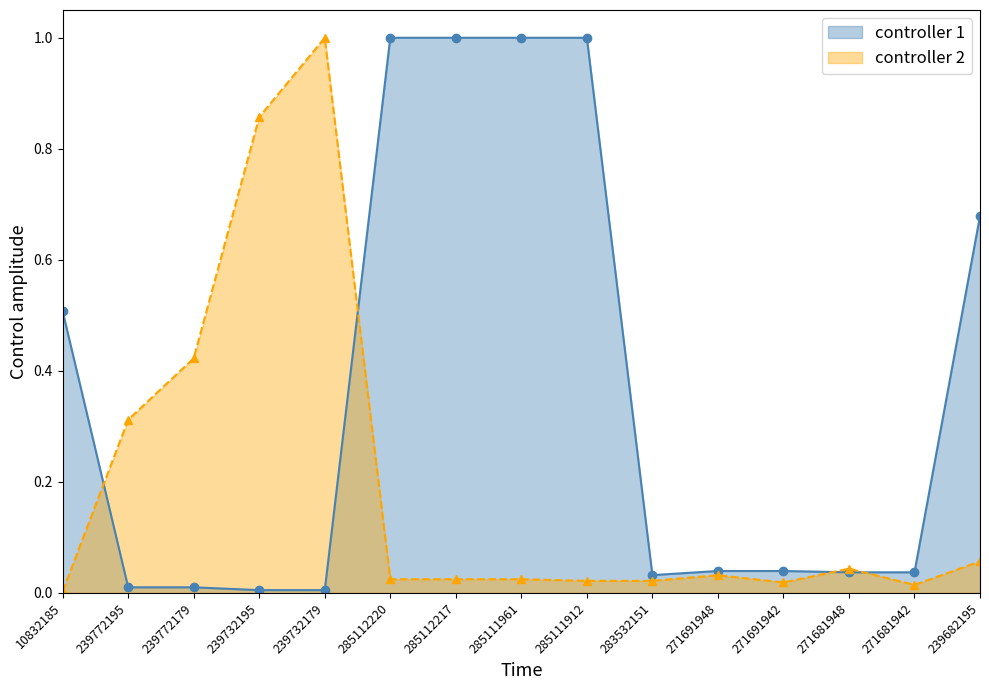

What position from the right is 285112217?

9